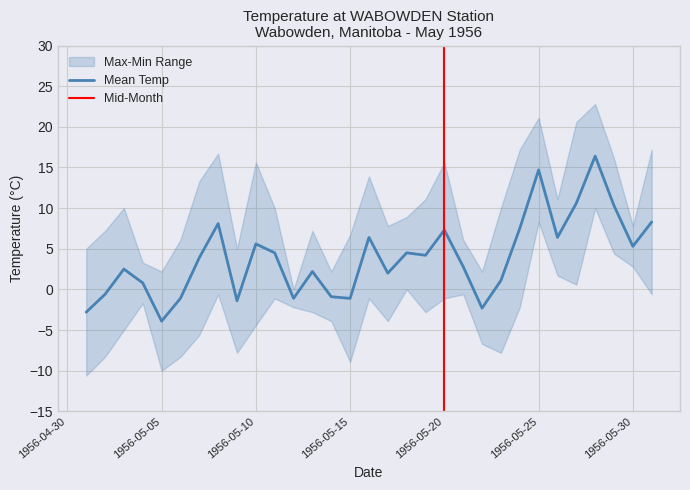

The Min Temp (C) series shows -6.6 at 1956-05-10. True or false?

False